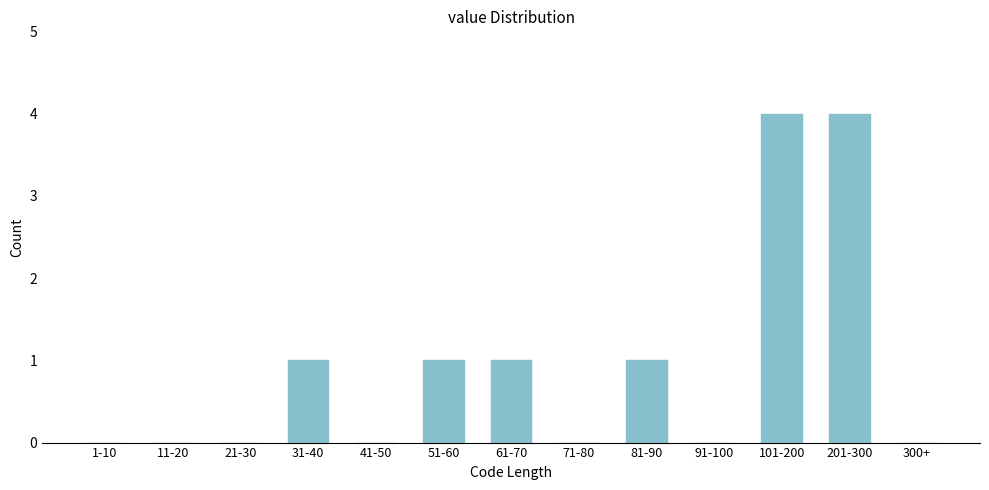

Reading right to left, what are all the values shown in this chart?

300+=0	201-300=4	101-200=4	91-100=0	81-90=1	71-80=0	61-70=1	51-60=1	41-50=0	31-40=1	21-30=0	11-20=0	1-10=0